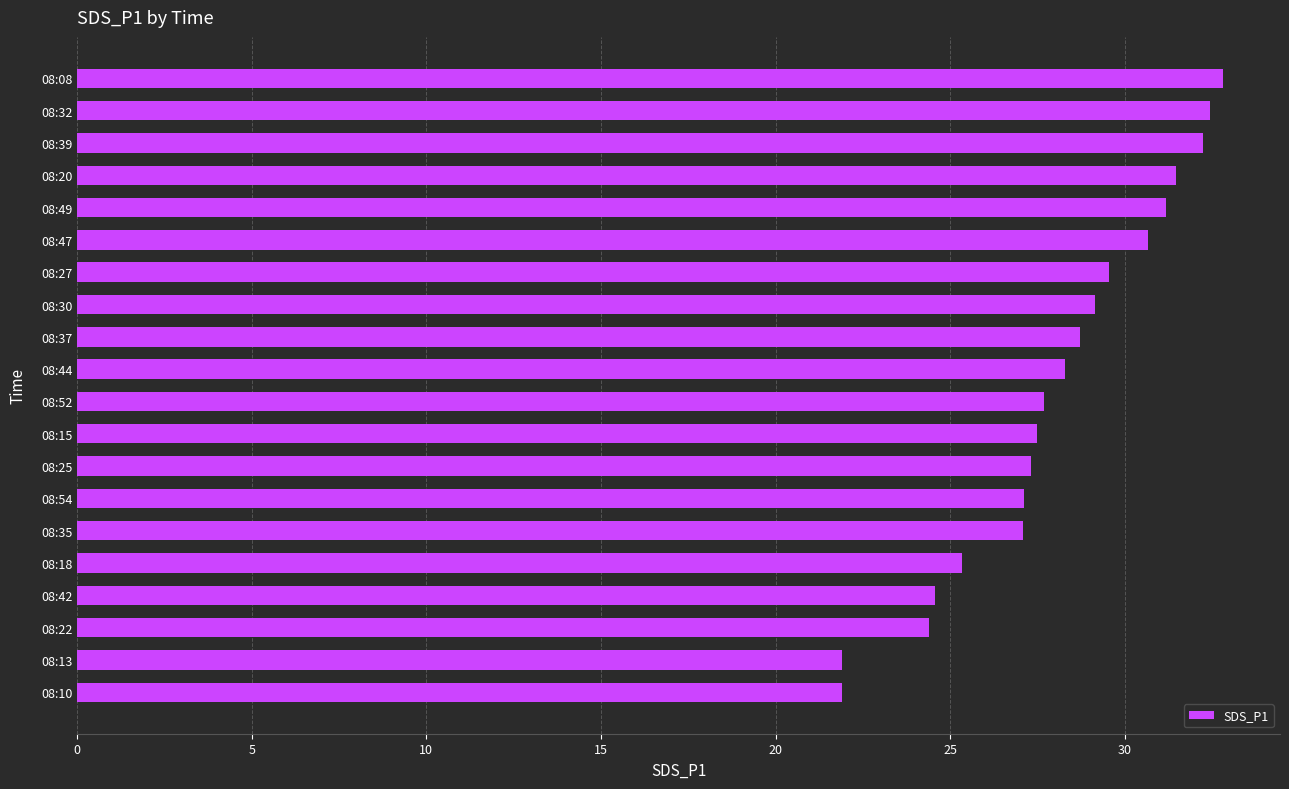

What is the minimum value shown in the chart?

21.9